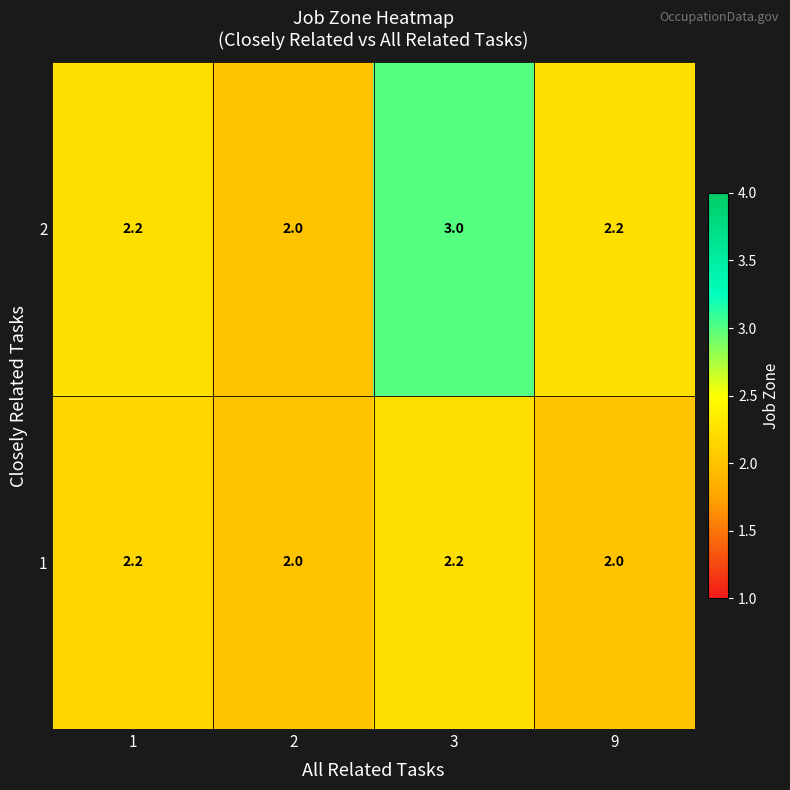

Reading left to right, list all the values displayed in this chart.

2: 2.2	2.0	3.0	2.2
1: 2.2	2.0	2.2	2.0